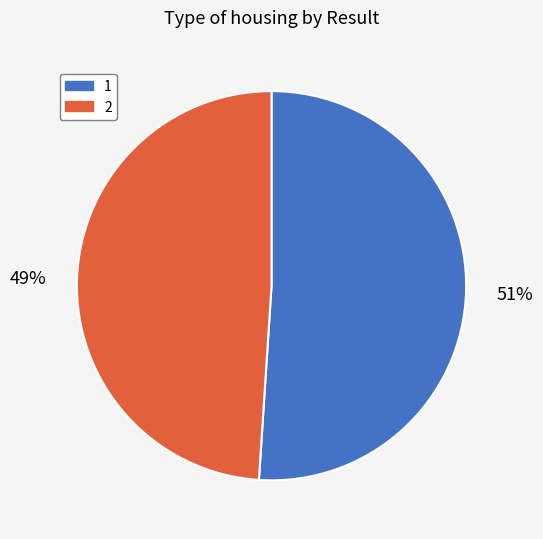

Rank the categories by value from lowest to highest.

2, 1